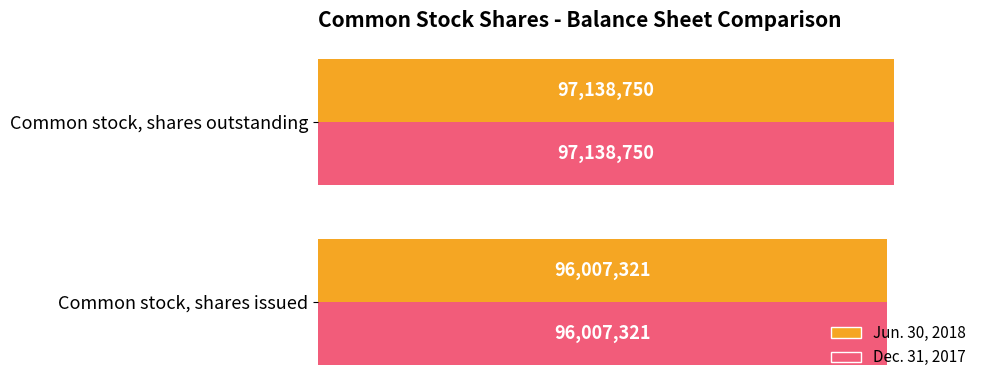

What are all the series names shown in the legend?

Jun. 30, 2018, Dec. 31, 2017